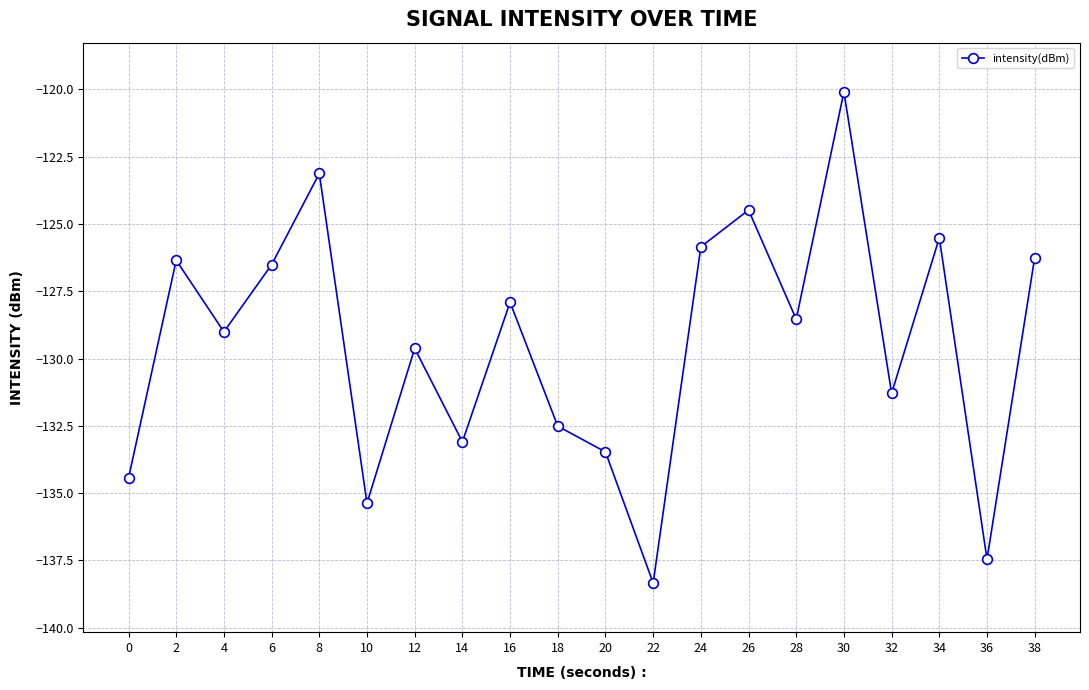

What is the difference between the second highest and minimum values?

15.2